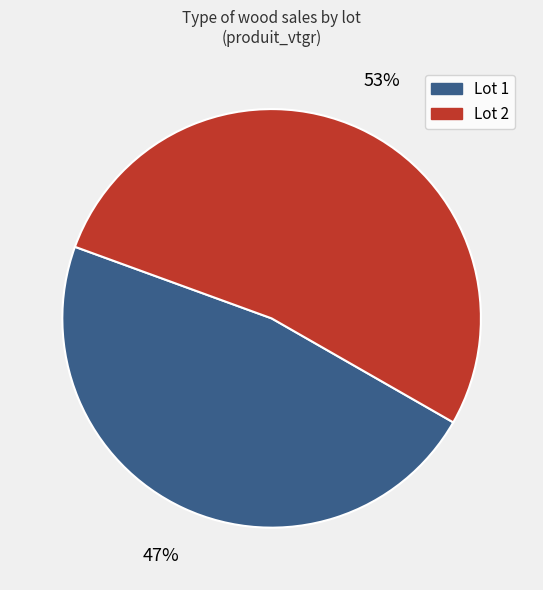

Is there any slice that represents more than half of the pie?

Yes